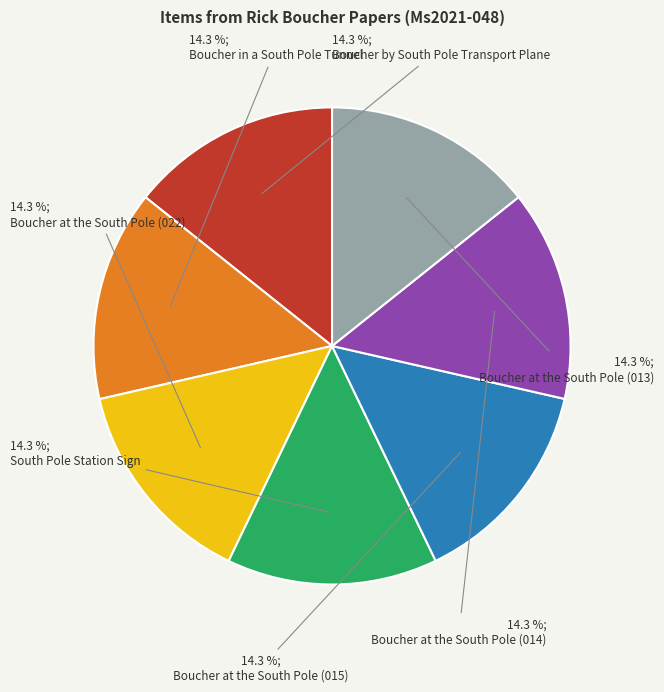

Approximately how many times larger is the value at South Pole Station Sign compared to Boucher at the South Pole (013)?

1.0